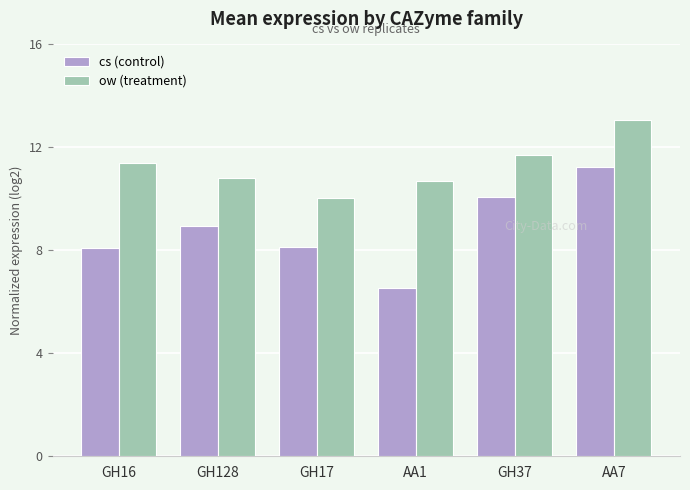

List the series in order of their overall mean, highest first.

ow (treatment), cs (control)